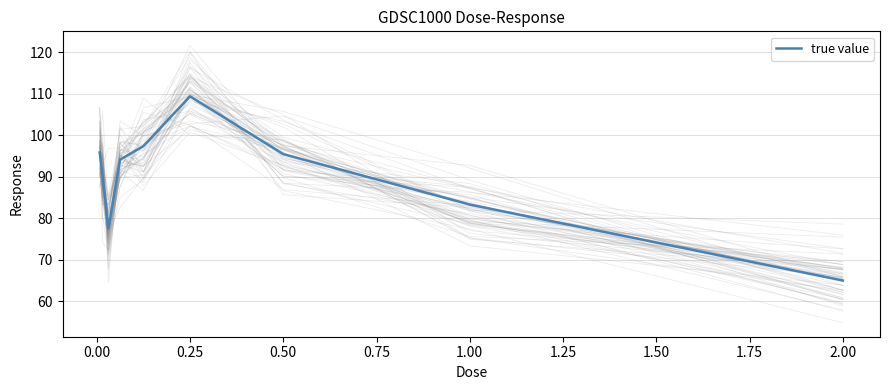

How many data points are less than 94?

4